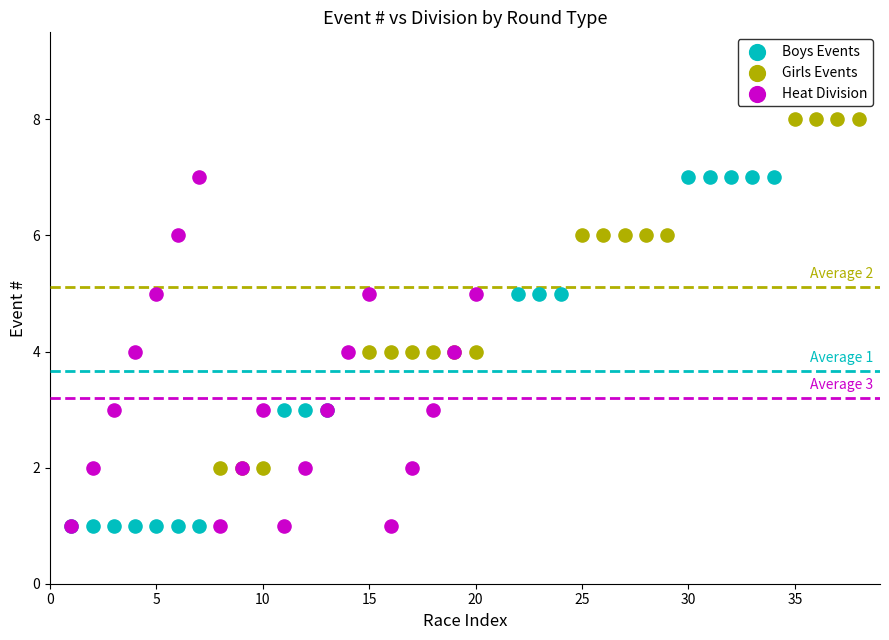

Which series contains the highest Y value?

Girls Events